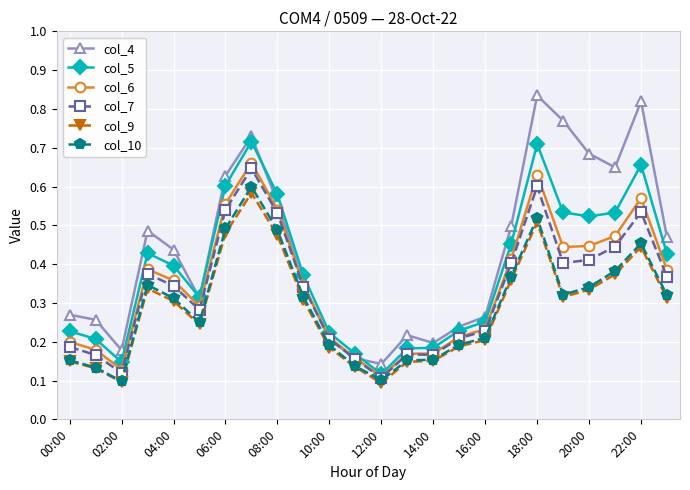

Which series has the largest range (max minus min)?

col_4